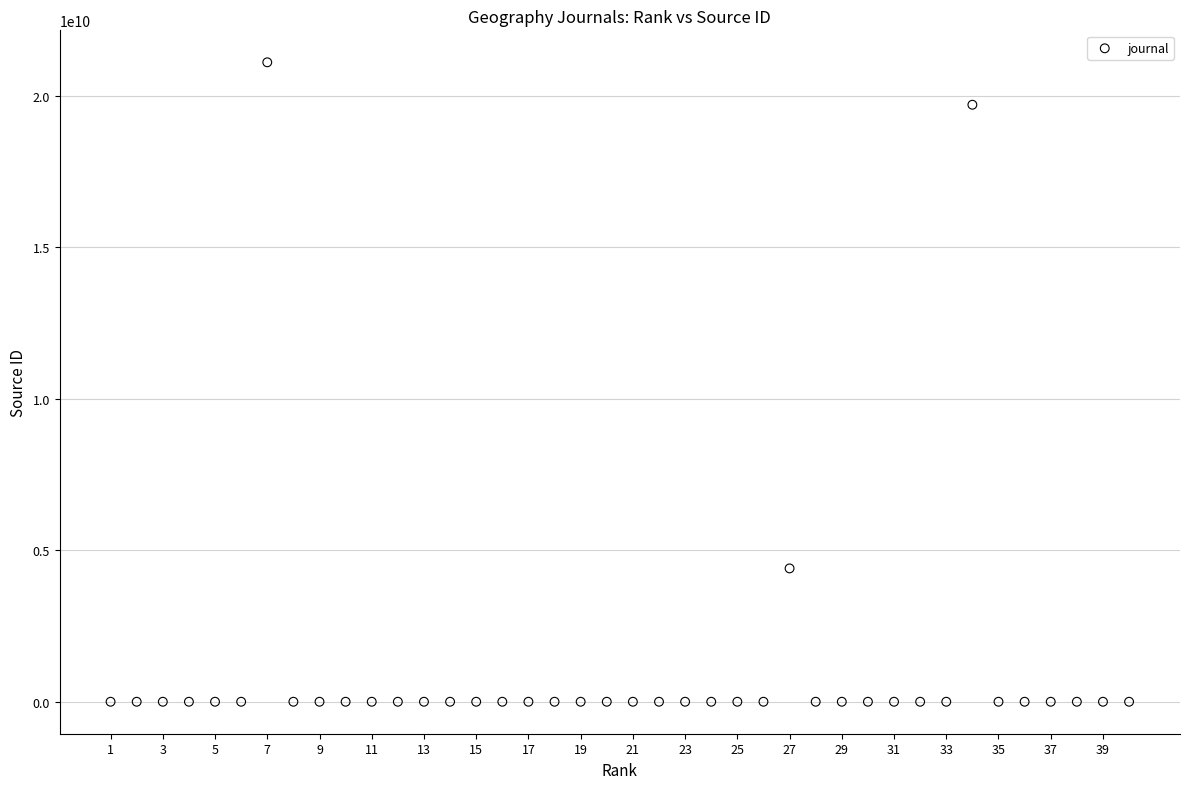

What is the range of Y values (max minus min)?

21100451359